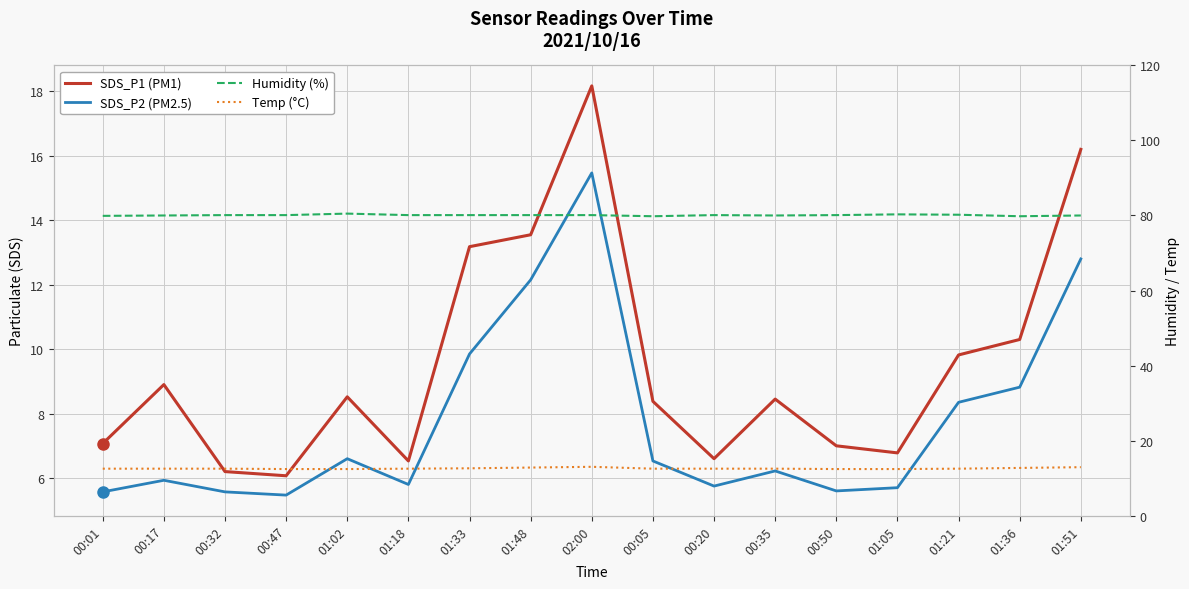

At how many categories does at least one series exceed 31?

17